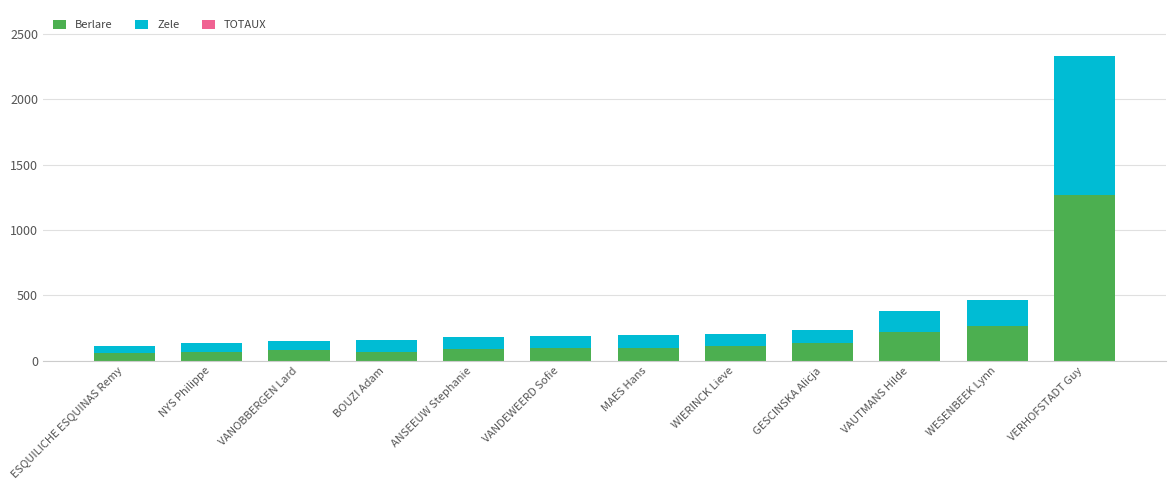

What is the total value across all series at VAUTMANS Hilde?

383